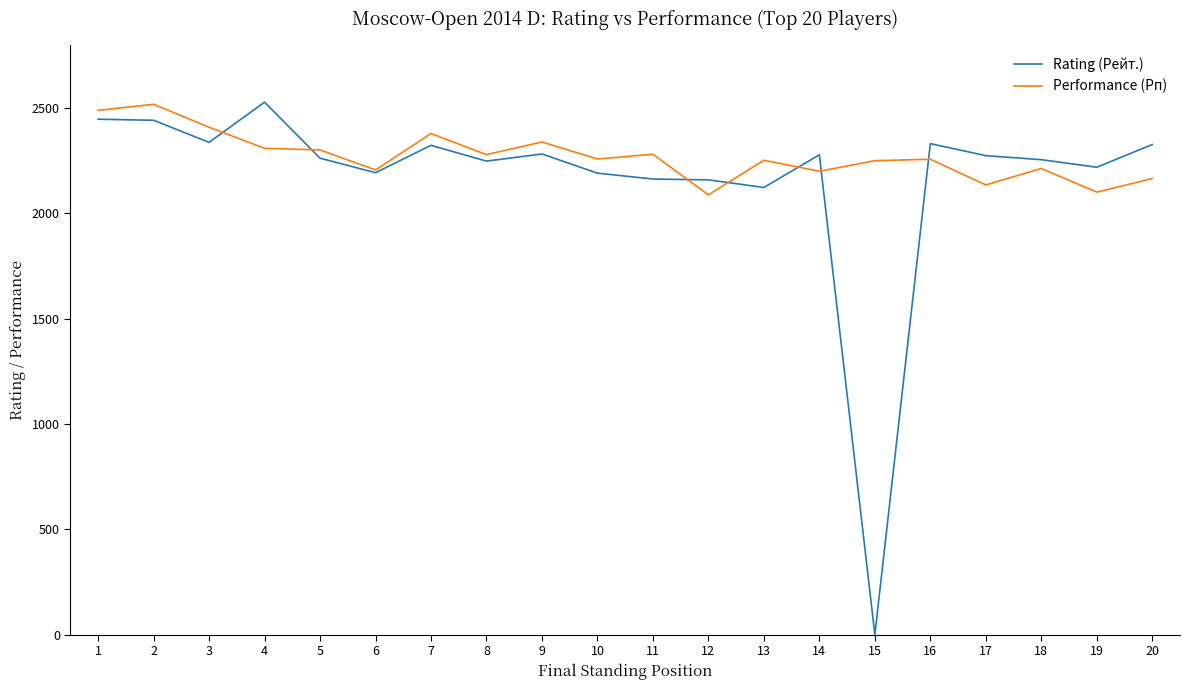

Rank the series by their average value, from highest to lowest.

Performance (Рп), Rating (Рейт.)